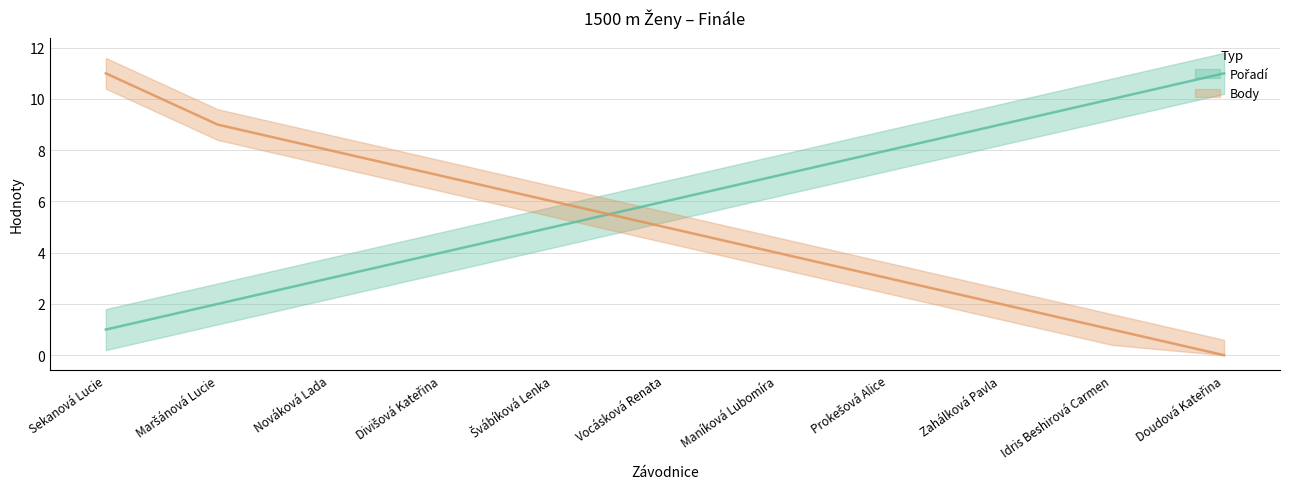

Which series changed the most between Zahálková Pavla and Doudová Kateřina?

Pořadí